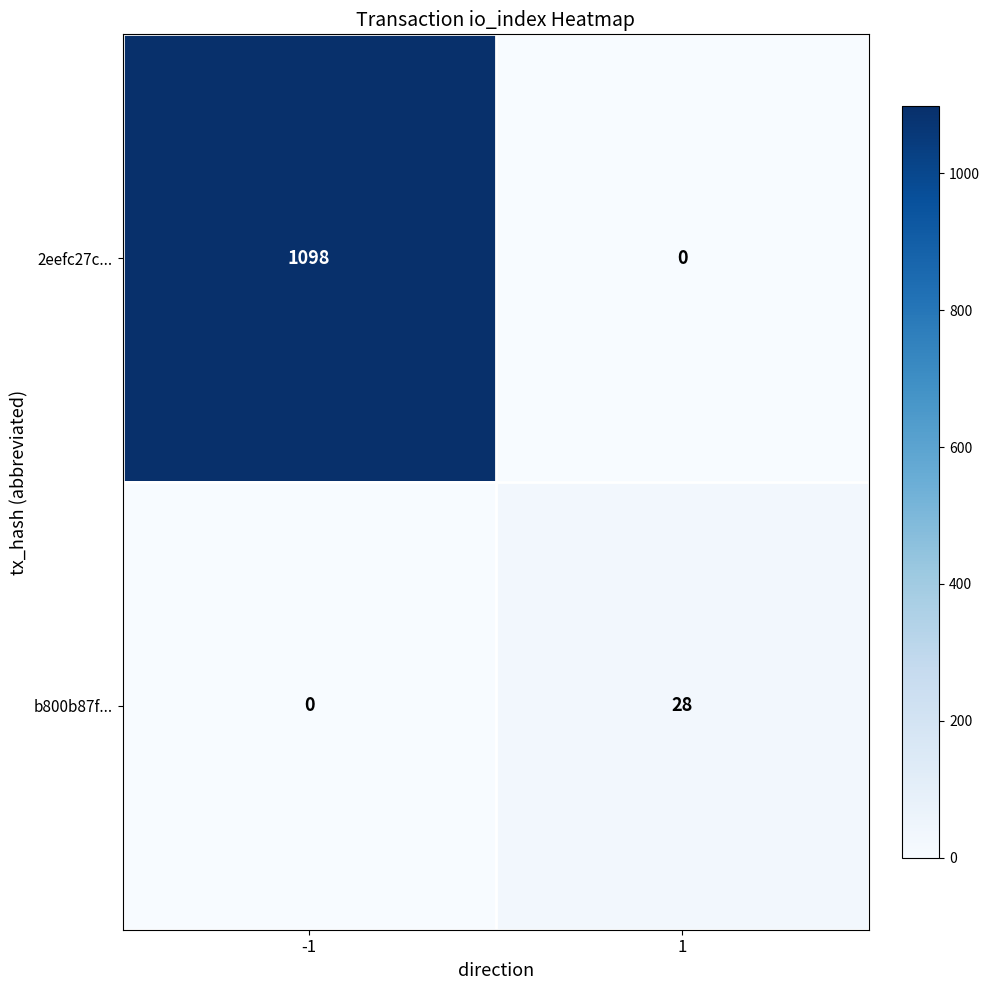

List the series in order of their overall mean, lowest first.

b800b87f..., 2eefc27c...